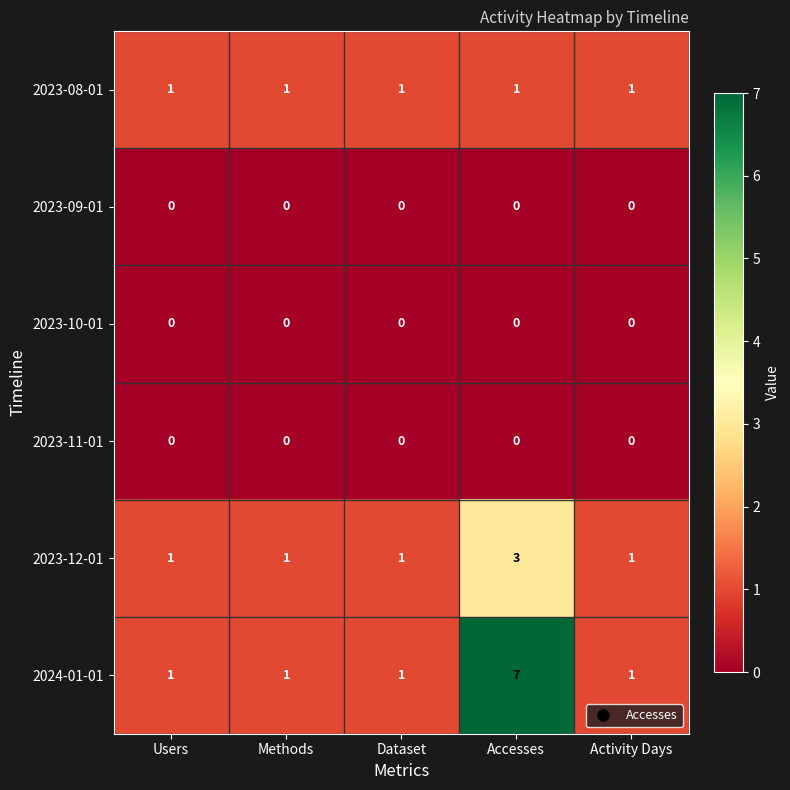

What is the highest value of the 2024-01-01 series?

7